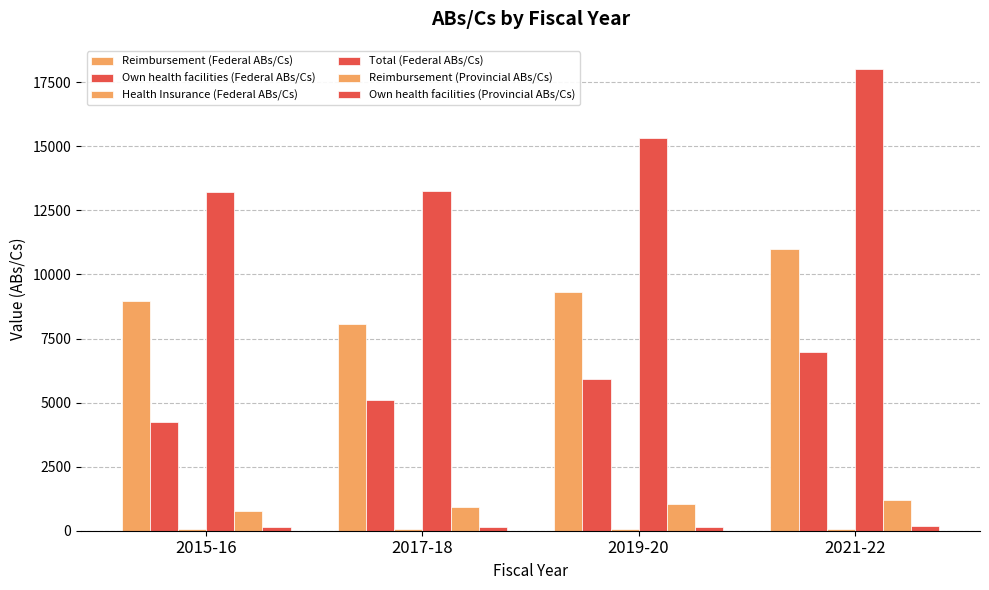

How many distinct data groups are displayed?

6